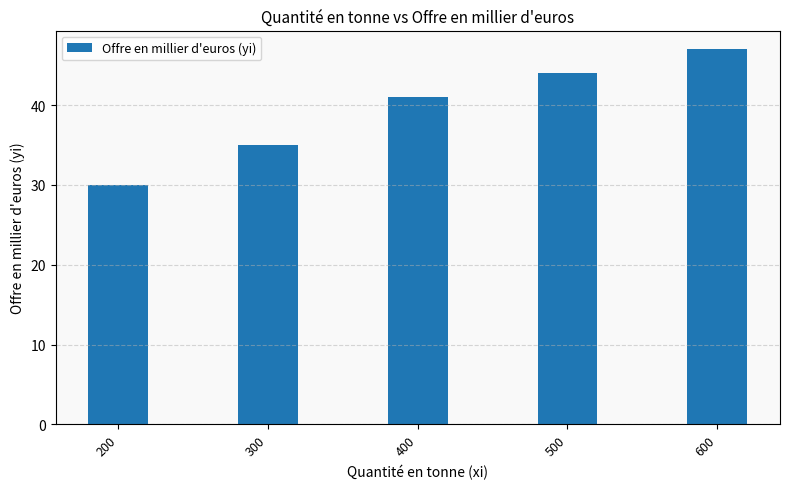

Reading left to right, list all the values displayed in this chart.

200=30	300=35	400=41	500=44	600=47